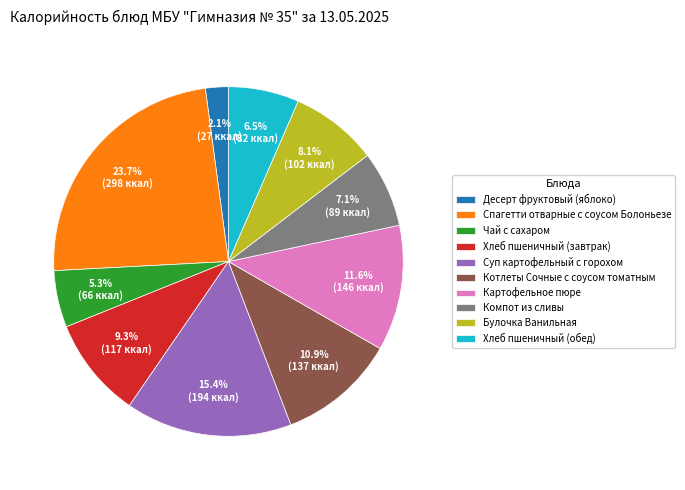

To the nearest percent, what is the difference between the largest and smallest slice percentages?

22%